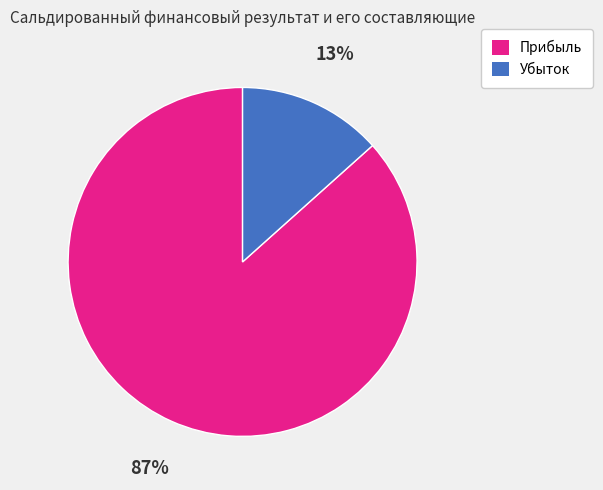

Combined, do Убыток and Прибыль account for over 50%?

Yes